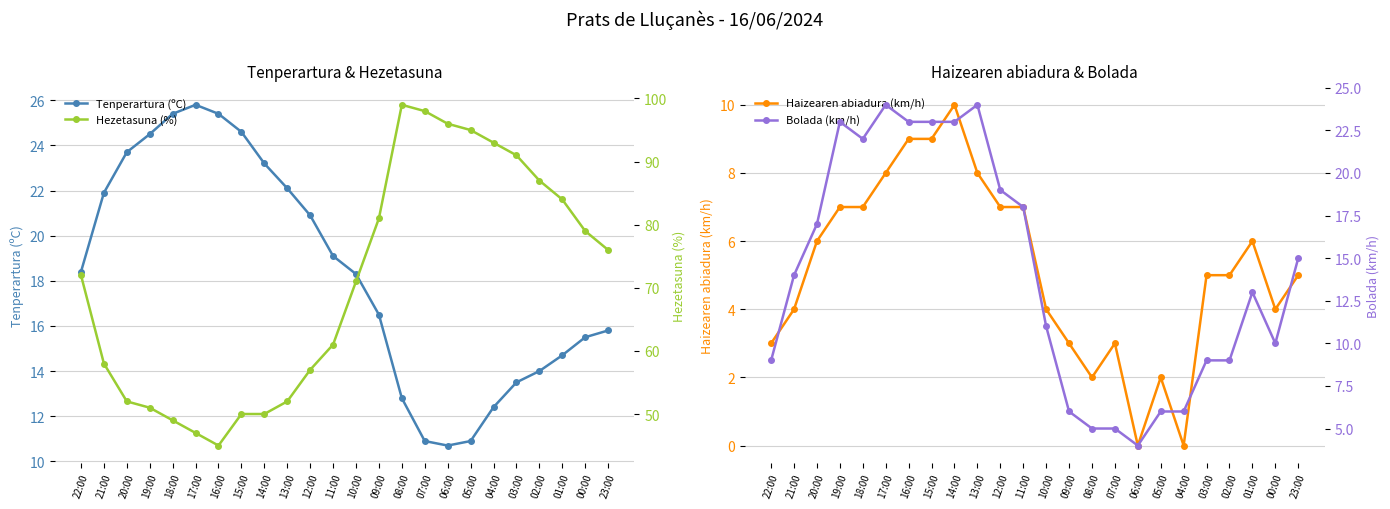

Between 08:00 and 00:00, which is larger?

00:00